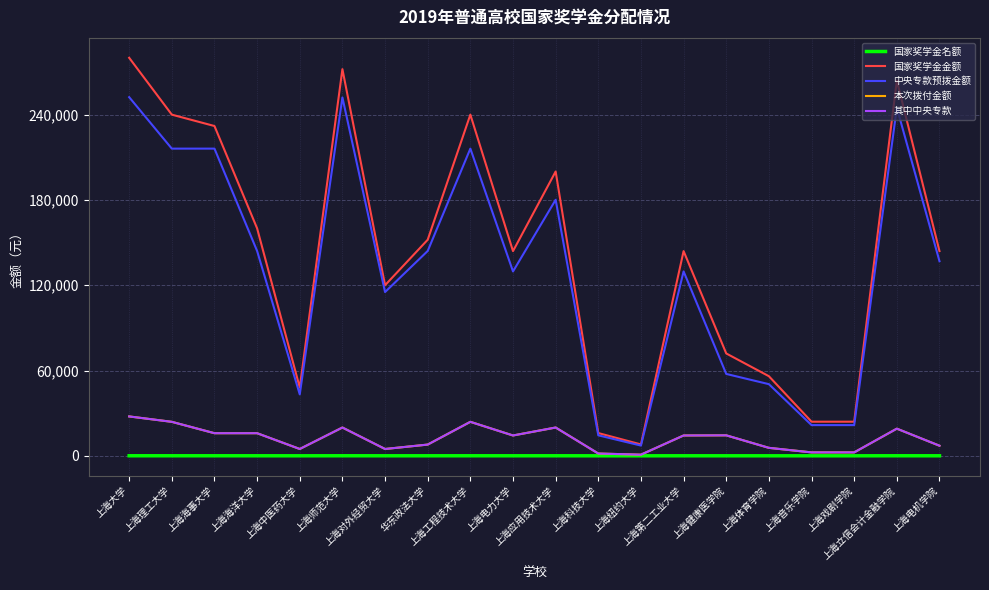

Reading right to left, extract all data points from this chart.

国家奖学金名额: 上海电机学院=18	上海立信会计金融学院=33	上海戏剧学院=3	上海音乐学院=3	上海体育学院=7	上海健康医学院=9	上海第二工业大学=18	上海纽约大学=1	上海科技大学=2	上海应用技术大学=25	上海电力大学=18	上海工程技术大学=30	华东政法大学=19	上海对外经贸大学=15	上海师范大学=34	上海中医药大学=6	上海海洋大学=20	上海海事大学=29	上海理工大学=30	上海大学=35
国家奖学金金额: 上海电机学院=144000	上海立信会计金融学院=264000	上海戏剧学院=24000	上海音乐学院=24000	上海体育学院=56000	上海健康医学院=72000	上海第二工业大学=144000	上海纽约大学=8000	上海科技大学=16000	上海应用技术大学=200000	上海电力大学=144000	上海工程技术大学=240000	华东政法大学=152000	上海对外经贸大学=120000	上海师范大学=272000	上海中医药大学=48000	上海海洋大学=160000	上海海事大学=232000	上海理工大学=240000	上海大学=280000
中央专款预拨金额: 上海电机学院=136900	上海立信会计金融学院=244900	上海戏剧学院=21600	上海音乐学院=21600	上海体育学院=50400	上海健康医学院=57600	上海第二工业大学=129700	上海纽约大学=7200	上海科技大学=14400	上海应用技术大学=180100	上海电力大学=129700	上海工程技术大学=216100	华东政法大学=144100	上海对外经贸大学=115200	上海师范大学=252100	上海中医药大学=43200	上海海洋大学=144100	上海海事大学=216100	上海理工大学=216100	上海大学=252300
本次拨付金额: 上海电机学院=7100	上海立信会计金融学院=19100	上海戏剧学院=2400	上海音乐学院=2400	上海体育学院=5600	上海健康医学院=14400	上海第二工业大学=14300	上海纽约大学=800	上海科技大学=1600	上海应用技术大学=19900	上海电力大学=14300	上海工程技术大学=23900	华东政法大学=7900	上海对外经贸大学=4800	上海师范大学=19900	上海中医药大学=4800	上海海洋大学=15900	上海海事大学=15900	上海理工大学=23900	上海大学=27700
其中中央专款: 上海电机学院=7100	上海立信会计金融学院=19100	上海戏剧学院=2400	上海音乐学院=2400	上海体育学院=5600	上海健康医学院=14400	上海第二工业大学=14300	上海纽约大学=800	上海科技大学=1600	上海应用技术大学=19900	上海电力大学=14300	上海工程技术大学=23900	华东政法大学=7900	上海对外经贸大学=4800	上海师范大学=19900	上海中医药大学=4800	上海海洋大学=15900	上海海事大学=15900	上海理工大学=23900	上海大学=27700